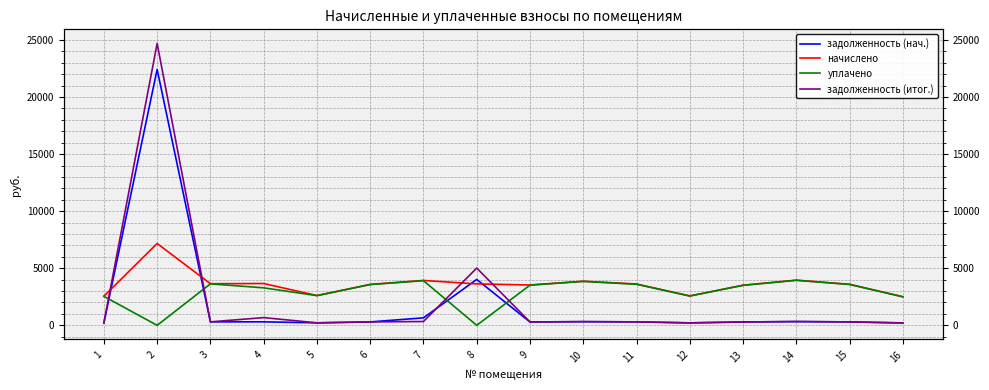

Reading left to right, transcribe all the data shown in this chart.

задолженность (нач.): 1=212.4	2=22425.6	3=303.8	4=306.5	5=217.4	6=298.8	7=655.2	8=4020.0	9=294.5	10=321.8	11=301.7	12=214.6	13=293.0	14=329.8	15=299.5	16=208.8
начислено: 1=2548.8	2=7171.2	3=3646.1	4=3663.4	5=2609.3	6=3585.6	7=3931.2	8=3628.8	9=3533.8	10=3862.1	11=3620.2	12=2574.7	13=3516.5	14=3957.1	15=3594.2	16=2505.6
уплачено: 1=2539.9	2=0.0	3=3633.4	4=3284.8	5=2600.2	6=3573.2	7=3912.3	8=0.0	9=3521.5	10=3848.7	11=3596.7	12=2565.8	13=3504.3	14=3943.4	15=3581.8	16=2496.9
задолженность (итог.): 1=212.4	2=24700.5	3=303.8	4=675.1	5=217.4	6=298.8	7=332.1	8=5016.5	9=294.5	10=321.8	11=301.7	12=214.6	13=293.0	14=329.8	15=299.5	16=208.8